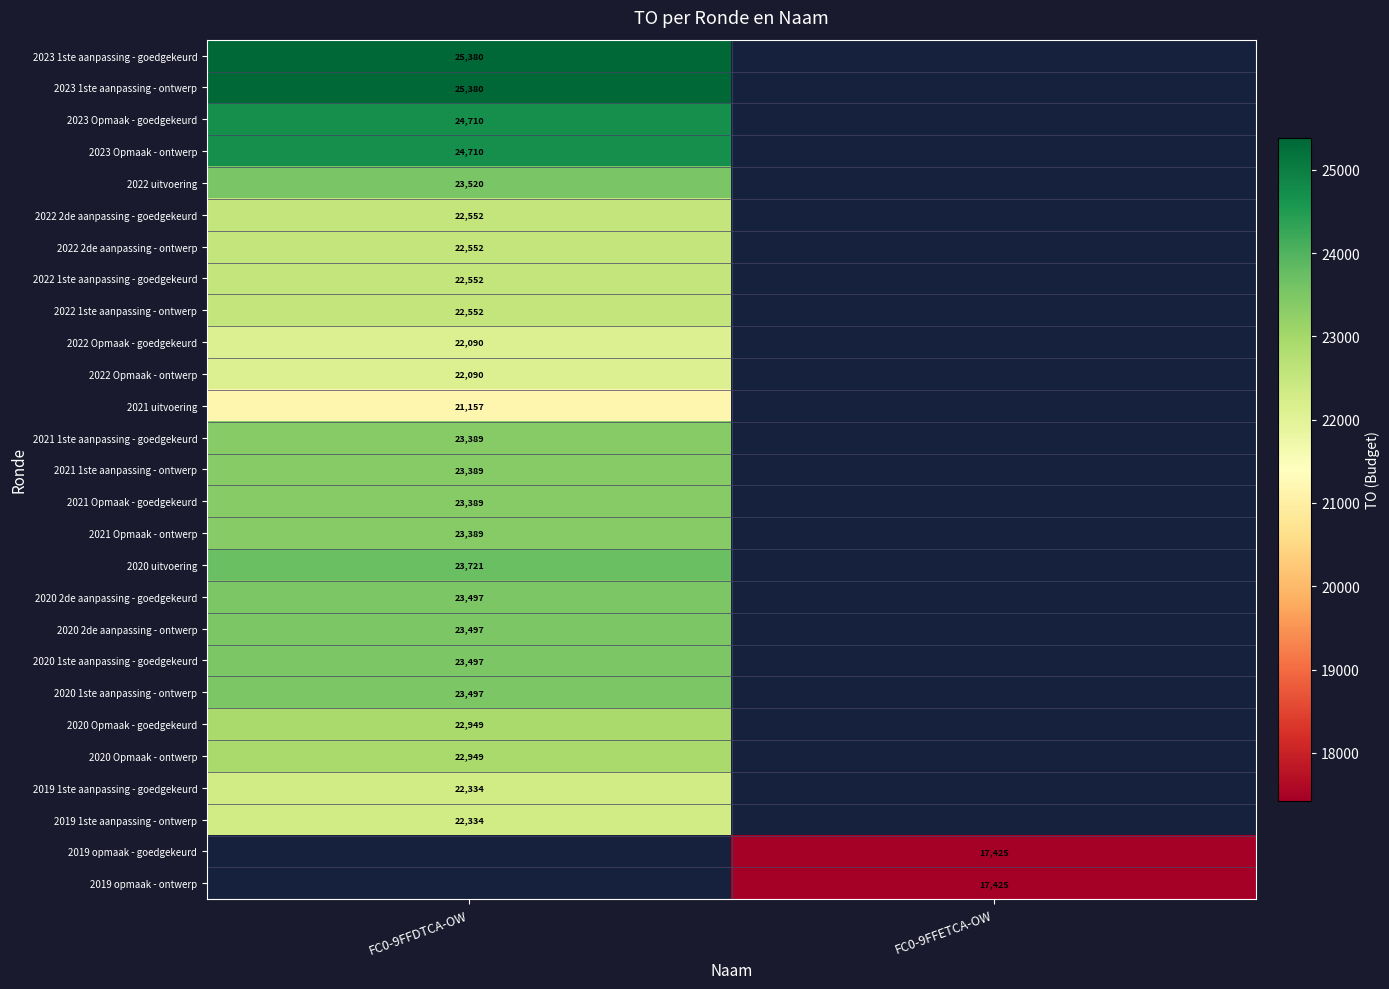

The 2020 Opmaak - ontwerp series shows 22949 at FC0-9FFDTCA-OW. True or false?

True